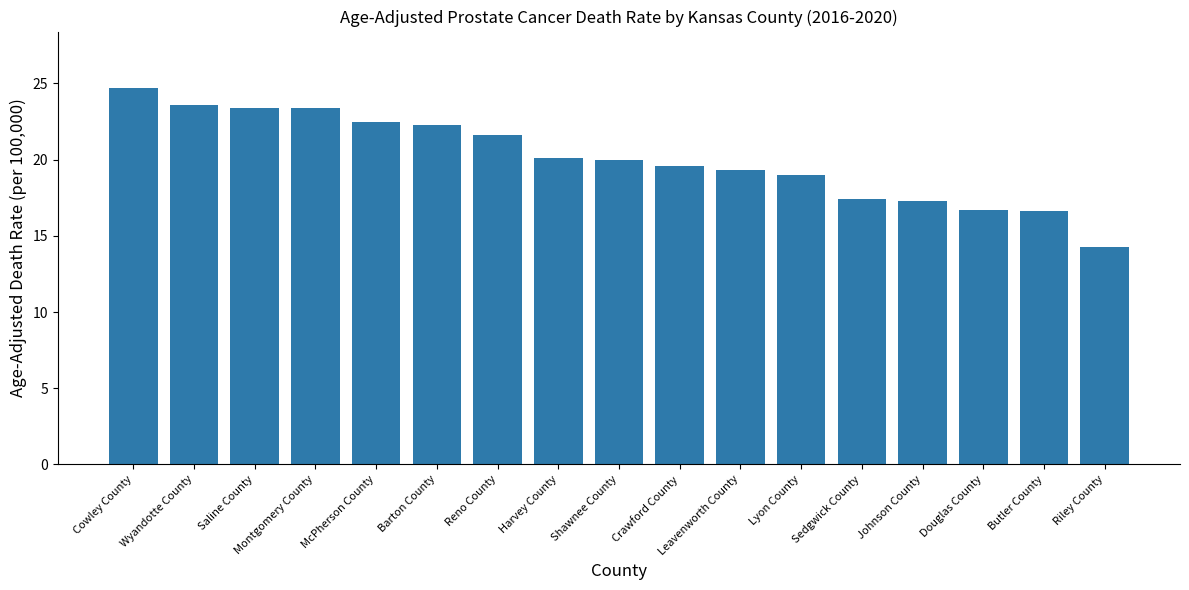

What is the minimum value shown in the chart?

14.3